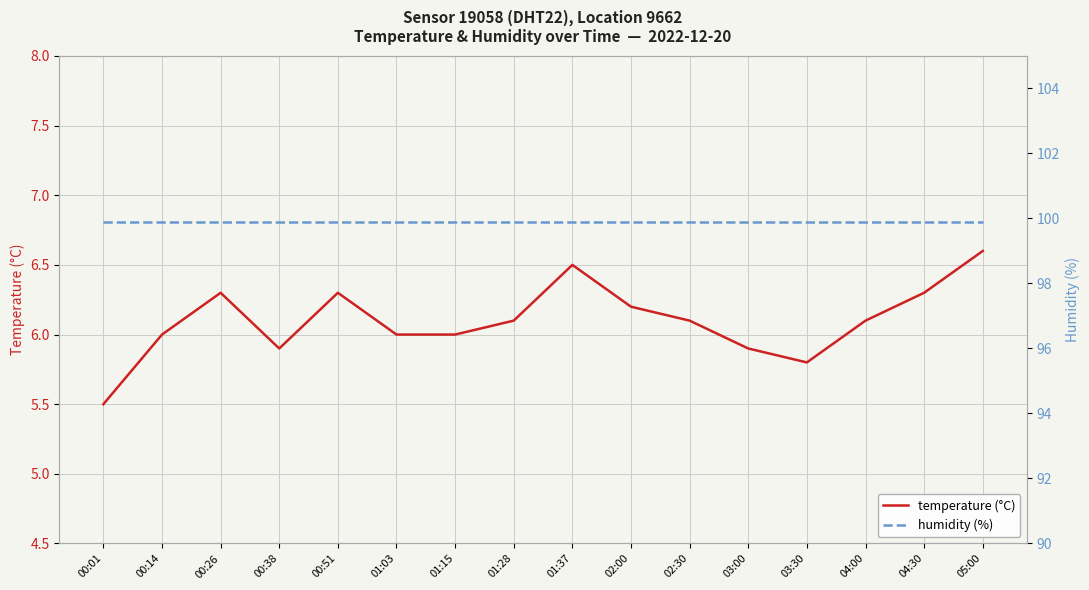

What is the minimum value shown in the chart?

5.5